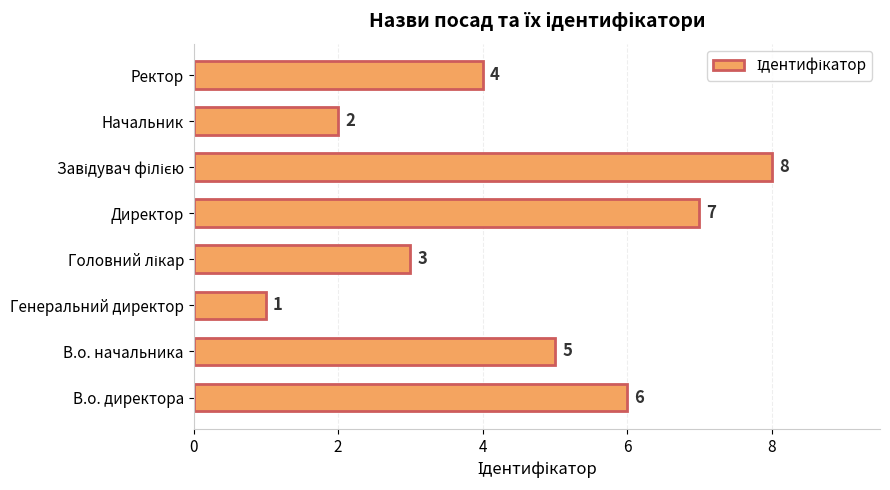

Are the bars horizontal?

Yes